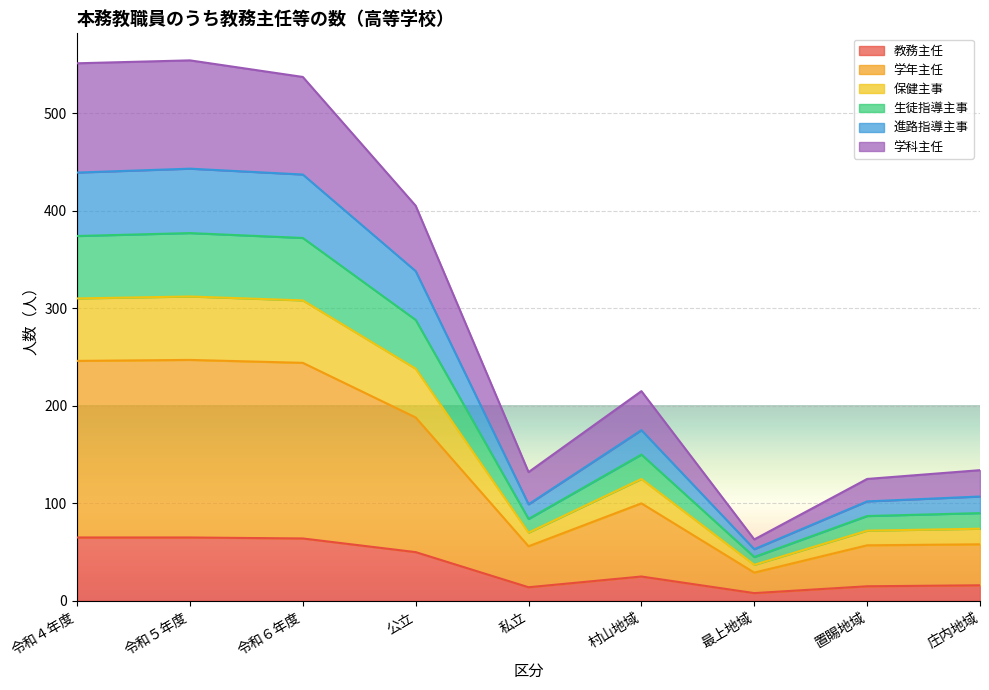

How many interior local valleys does the 学科主任 series have?

2